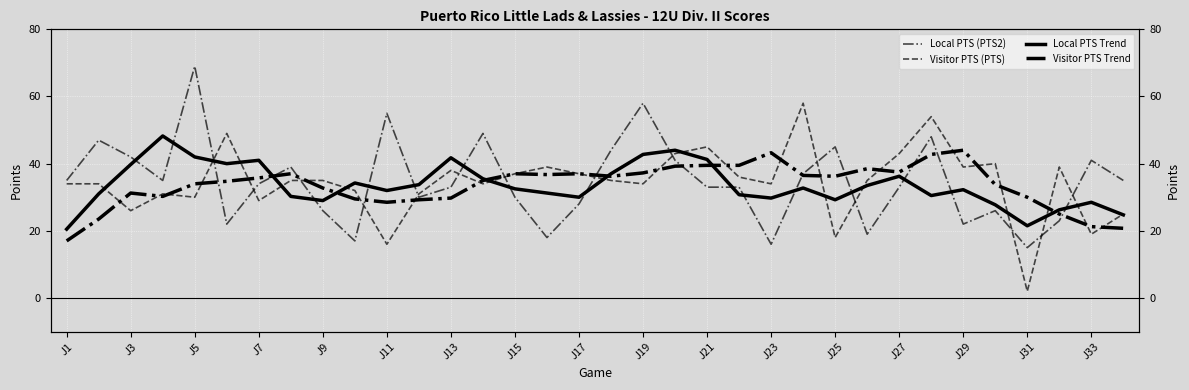

The value of Visitor PTS Trend at 17 is 16.0. True or false?

False